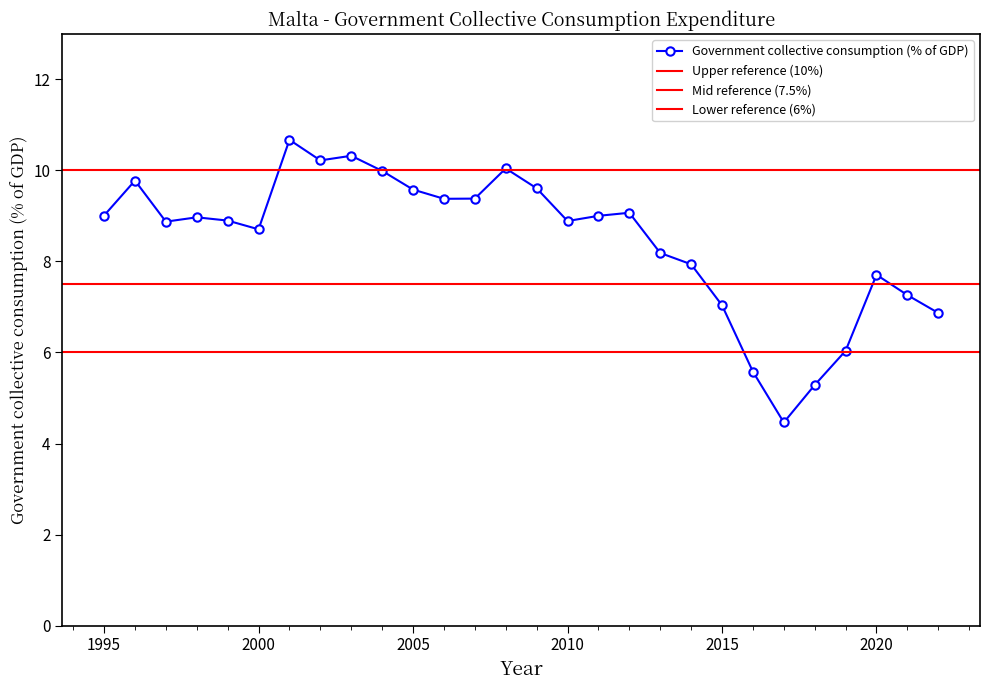

What is the value of the 6th point from the left?

8.7